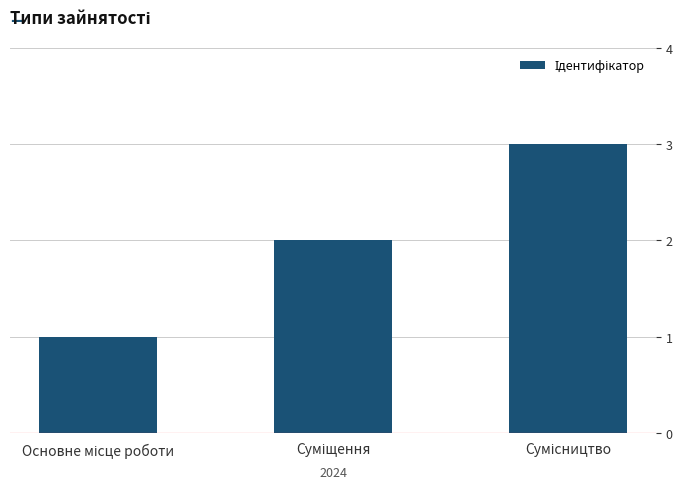

What is the sum of all values?

6